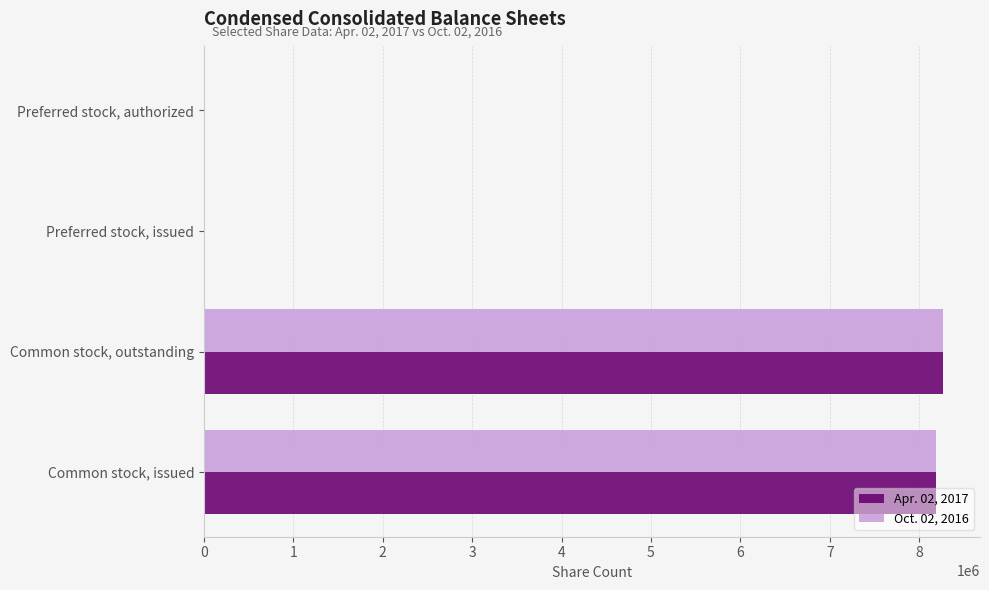

Which category has the highest value in the Apr. 02, 2017 series?

Common stock, outstanding